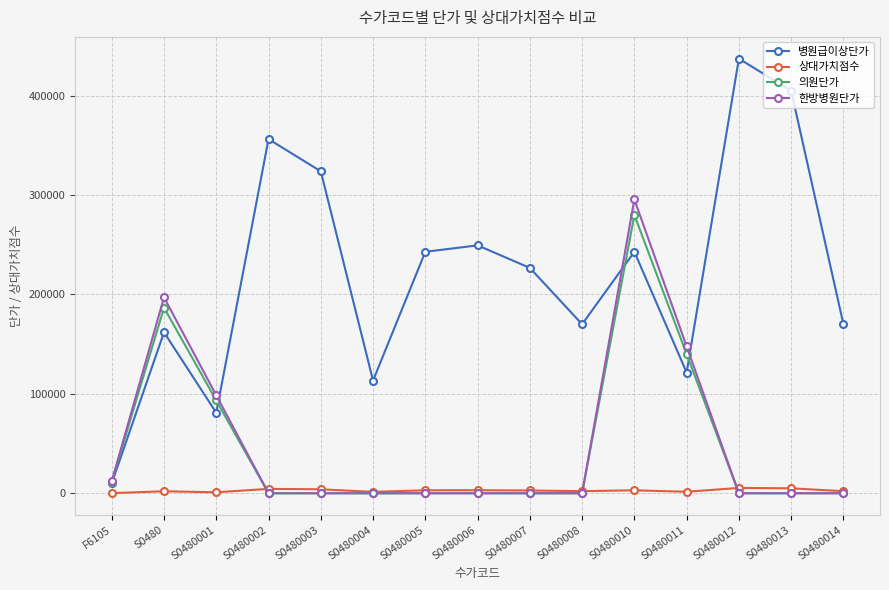

Does the chart have visible grid lines?

Yes